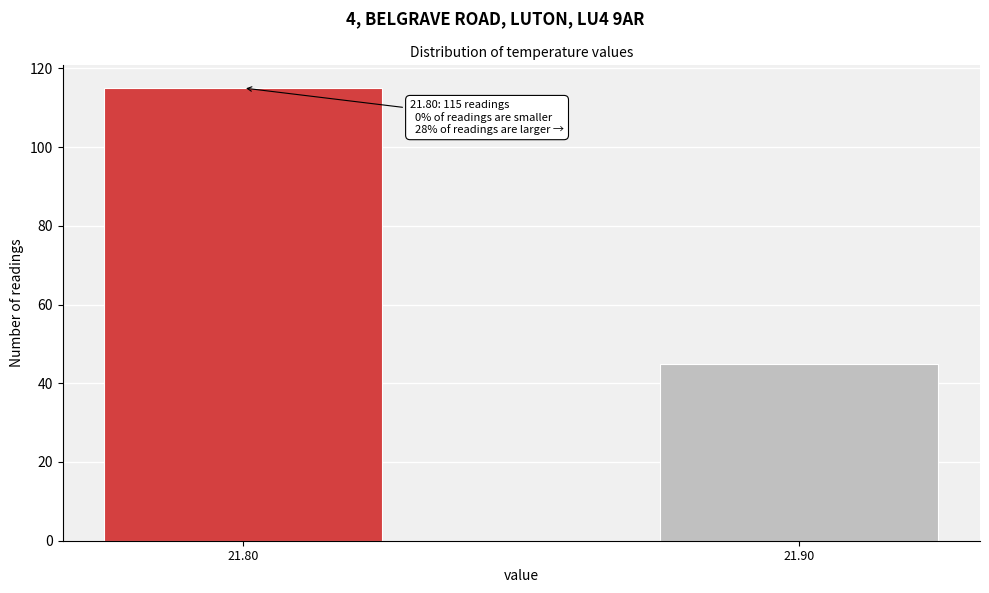

Reading left to right, list all the values displayed in this chart.

115	45